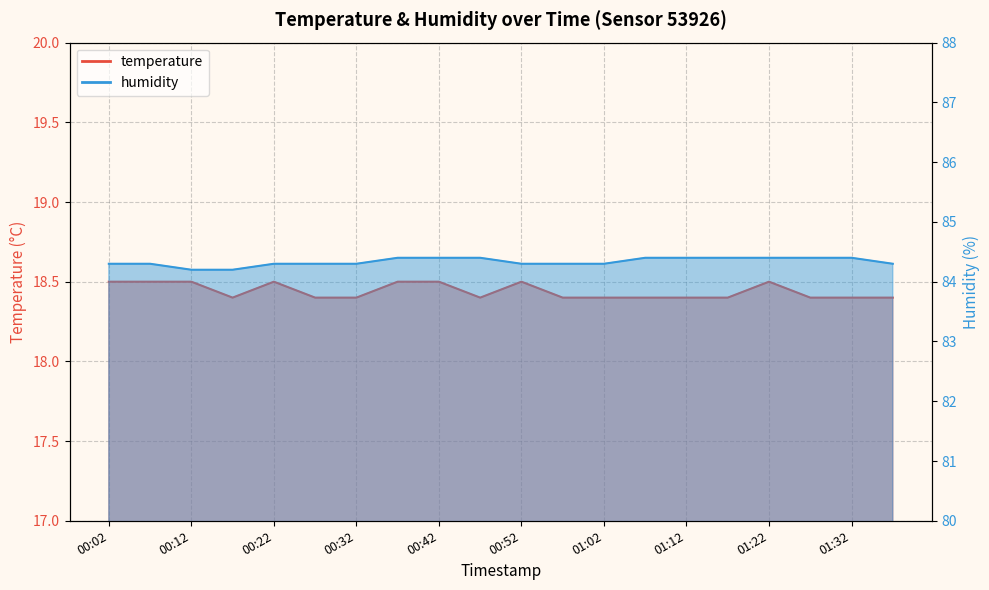

True or false: humidity and temperature intersect in this chart.

False